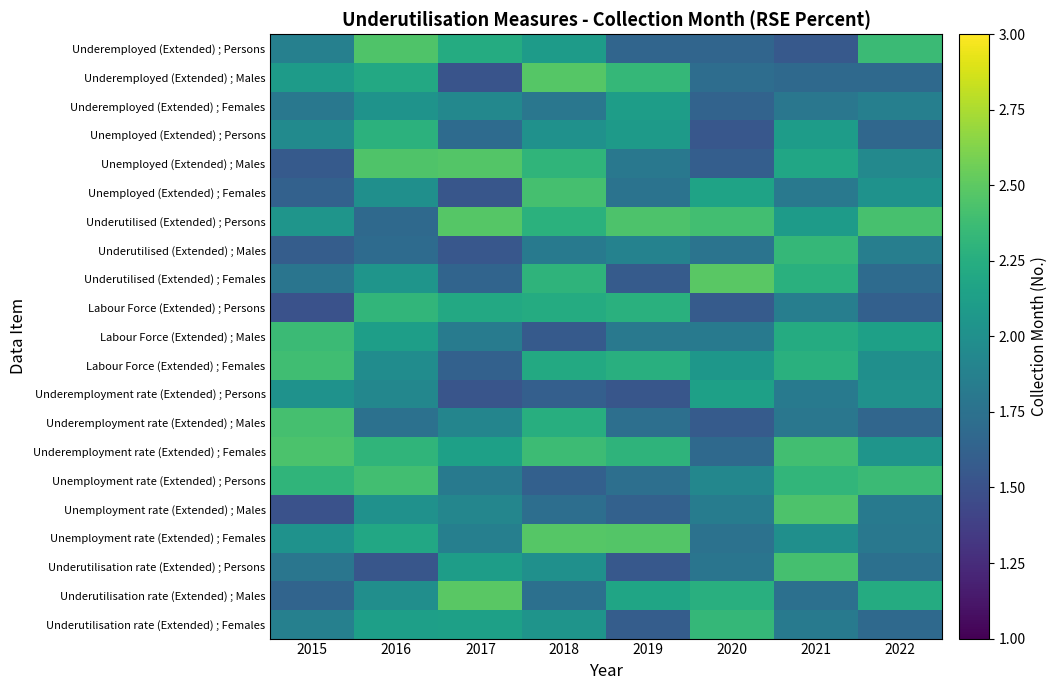

What is the spread (max minus min) of values at 2022?

0.8